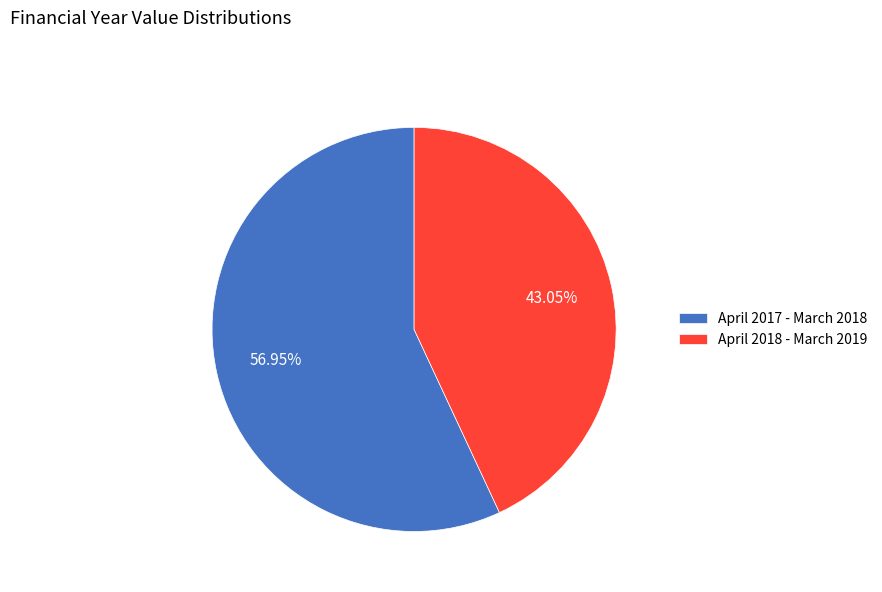

What percentage do April 2018 - March 2019 and April 2017 - March 2018 together represent?

100.0%